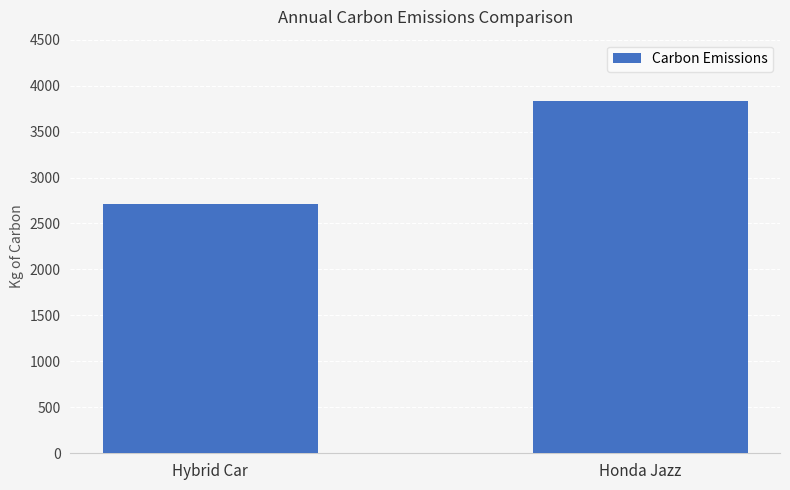

List the labels in order of value, smallest first.

Hybrid Car, Honda Jazz